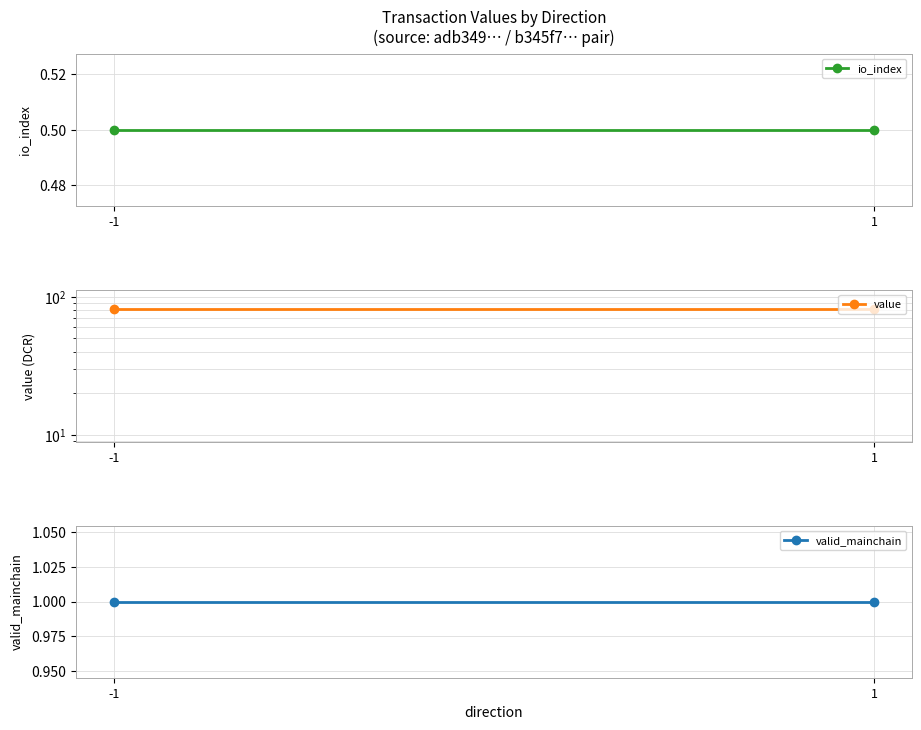

What is the sum of the io_index values at -1 and 1?

1.0